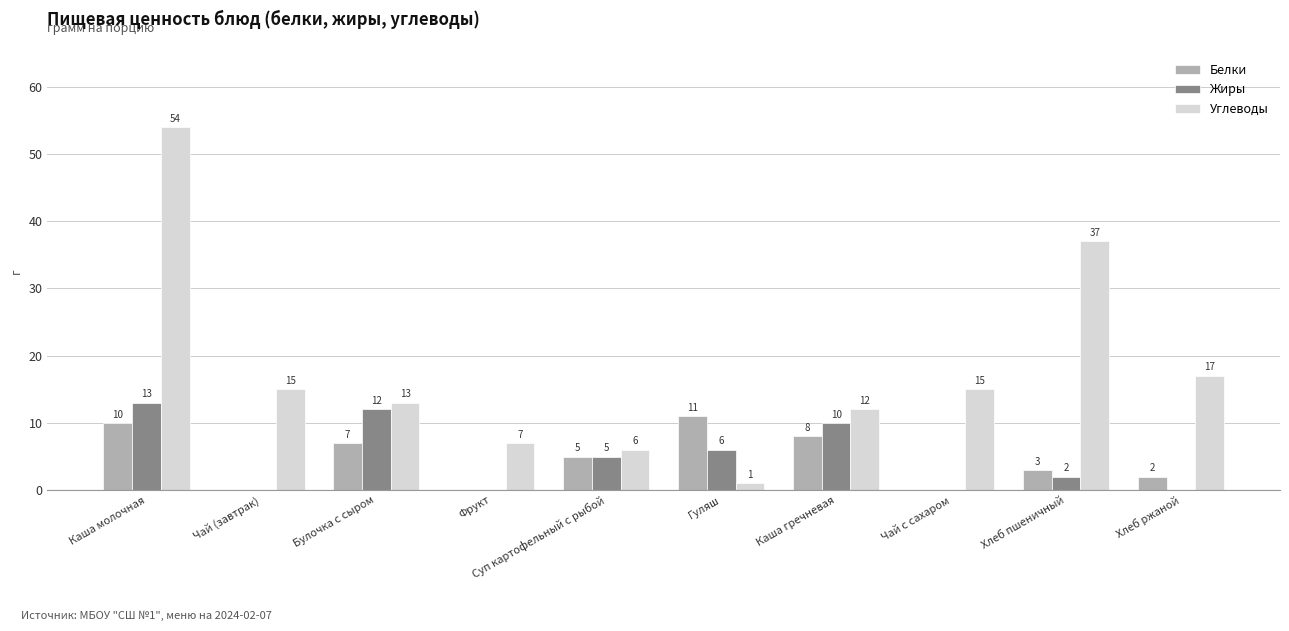

How many groups of bars are there?

10